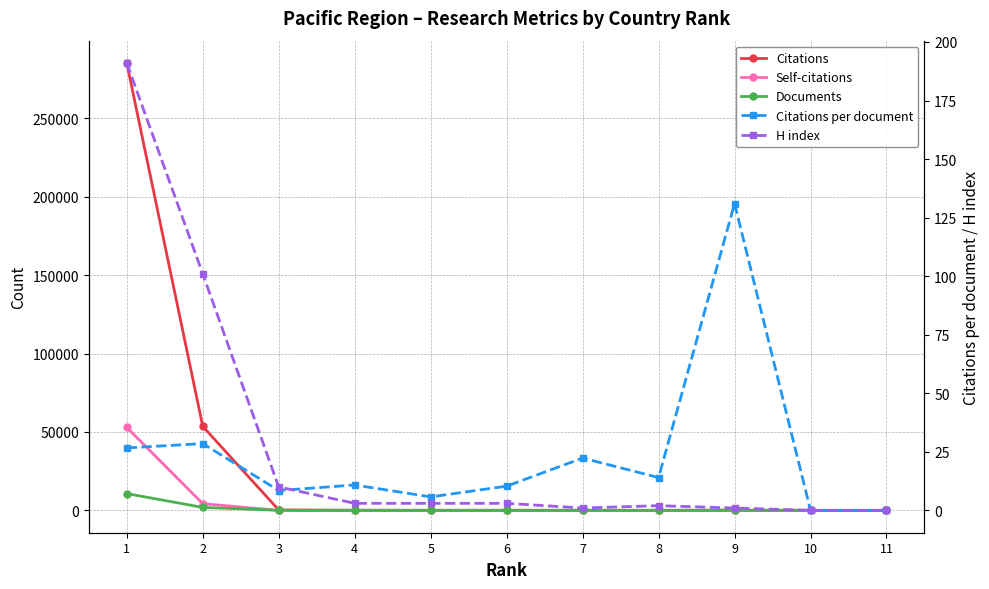

Where is Citations nearest to the value 142632?

2